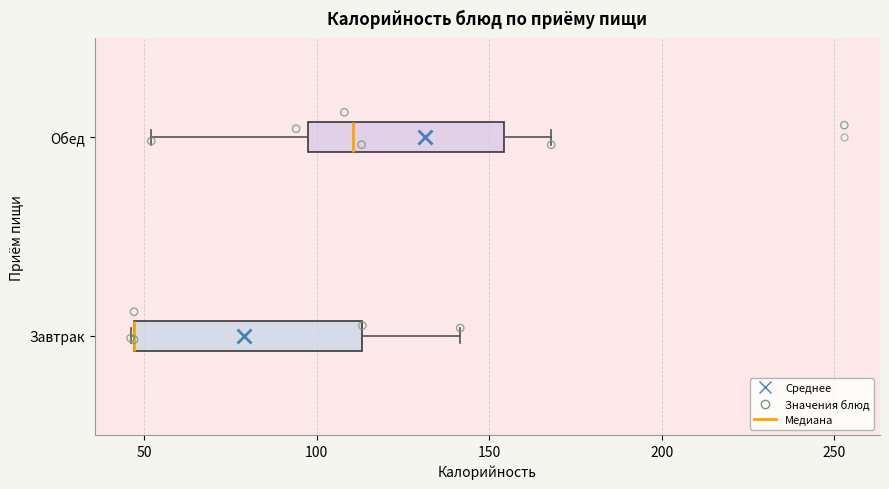

Reading bottom to top, read every box against the x-axis: the position of its median line, the range the box covers, and the ends of its whiskers. The values are not printed on the chart, so give them approximately, as read against the axis.

Завтрак: median 45 (drawn on the box's left edge), box 45 to 115, whiskers 45 to 140
Обед: median 110, box 100 to 155, whiskers 50 to 170